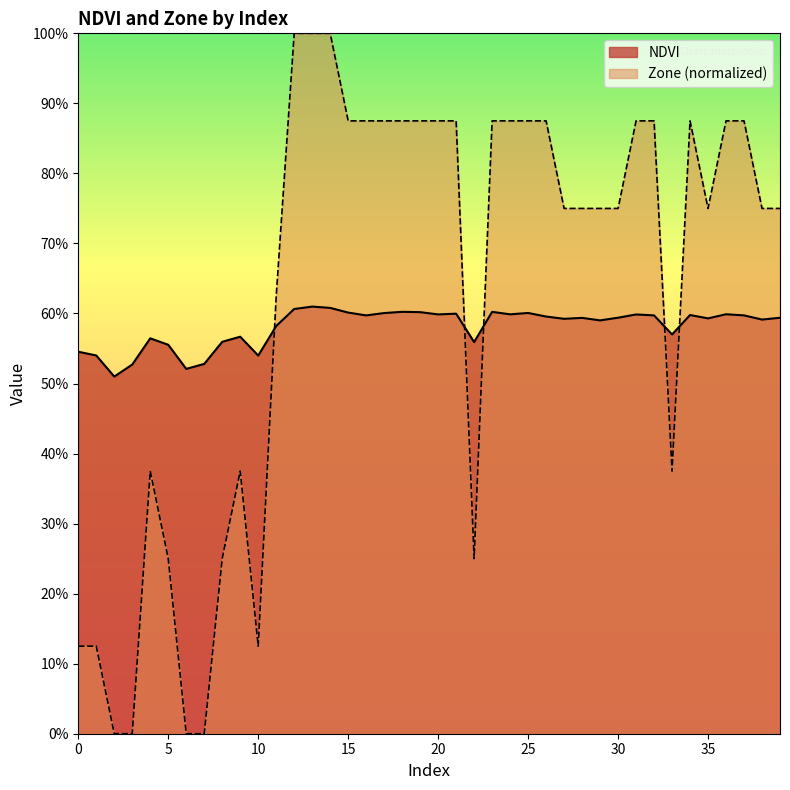

Reading right to left, what are all the values shown in this chart?

NDVI: 39=0.6	38=0.6	37=0.6	36=0.6	35=0.6	34=0.6	33=0.6	32=0.6	31=0.6	30=0.6	29=0.6	28=0.6	27=0.6	26=0.6	25=0.6	24=0.6	23=0.6	22=0.6	21=0.6	20=0.6	19=0.6	18=0.6	17=0.6	16=0.6	15=0.6	14=0.6	13=0.6	12=0.6	11=0.6	10=0.5	9=0.6	8=0.6	7=0.5	6=0.5	5=0.6	4=0.6	3=0.5	2=0.5	1=0.5	0=0.5
Zone: 39=0.8	38=0.8	37=0.9	36=0.9	35=0.8	34=0.9	33=0.4	32=0.9	31=0.9	30=0.8	29=0.8	28=0.8	27=0.8	26=0.9	25=0.9	24=0.9	23=0.9	22=0.2	21=0.9	20=0.9	19=0.9	18=0.9	17=0.9	16=0.9	15=0.9	14=1.0	13=1.0	12=1.0	11=0.6	10=0.1	9=0.4	8=0.2	7=0.0	6=0.0	5=0.2	4=0.4	3=0.0	2=0.0	1=0.1	0=0.1